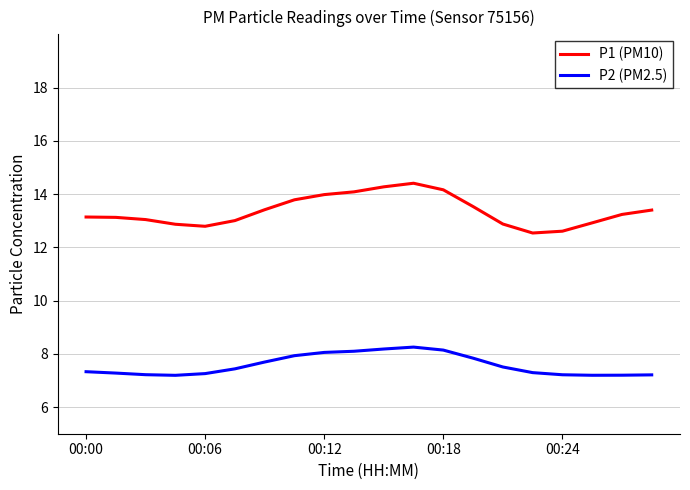

True or false: P1 (PM10) and P2 (PM2.5) intersect in this chart.

False